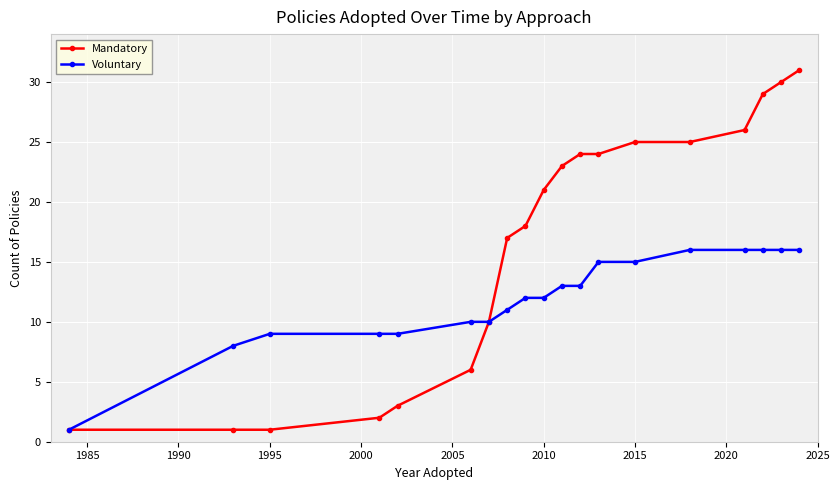

What is the difference between the maximum and minimum values in the Voluntary series?

15